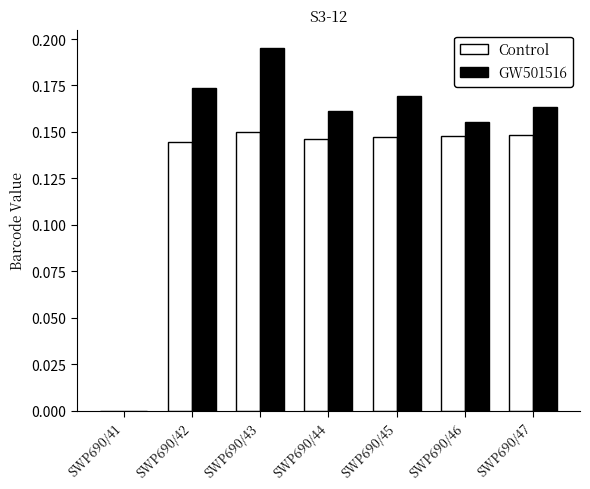

At which category is the sum across all series the highest?

SWP690/43